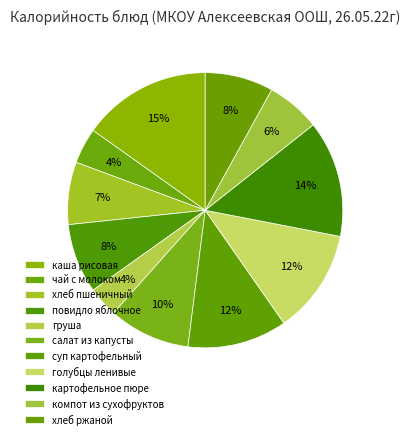

What portion of the pie excludes хлеб пшеничный?

92.7%